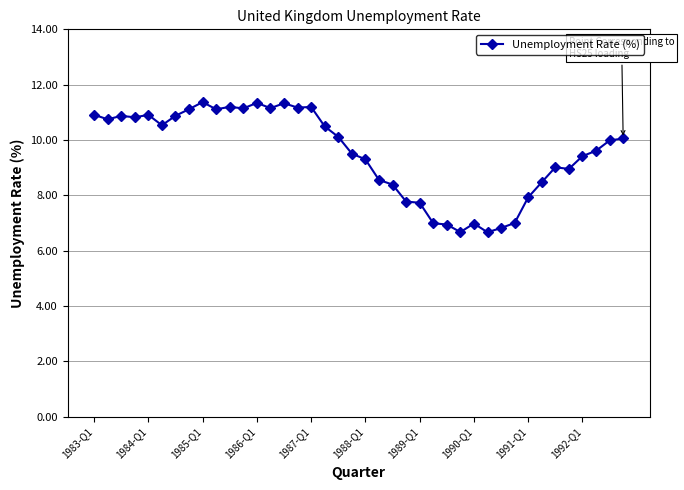

True or false: the data has more than 0 interior local peaks.

True